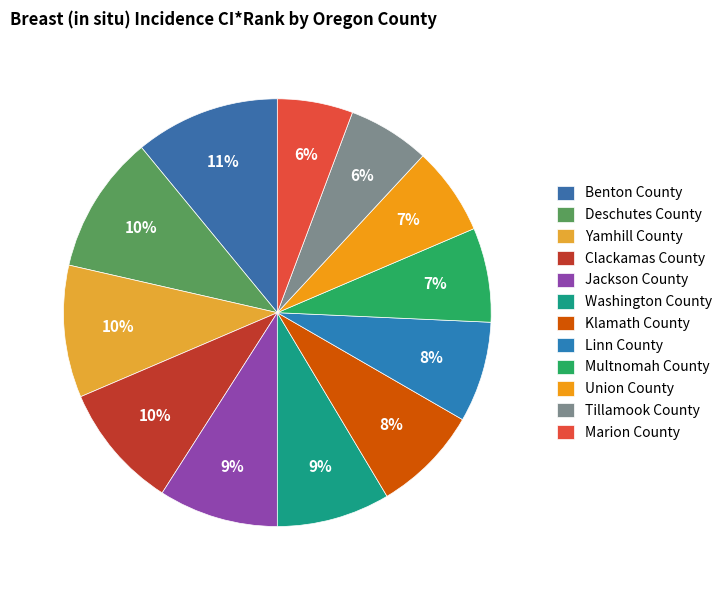

Which category has the smallest portion of the pie?

Marion County